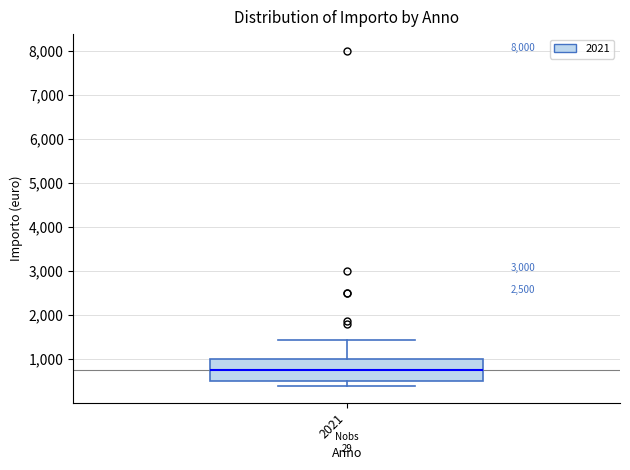

Transcribe this box plot: give where the median line is, the range the box spans, and where the two whiskers end, as read against the y-axis. The values are not printed on the chart, so give them approximately, as read against the axis.

median 800, box 500 to 1000, whiskers 400 to 1400